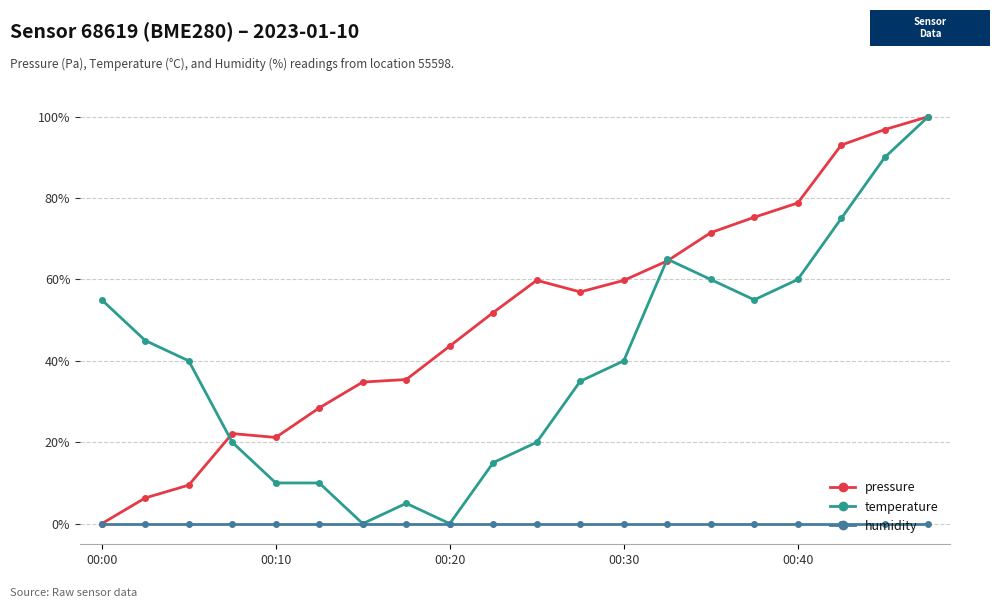

Does the chart have visible grid lines?

Yes